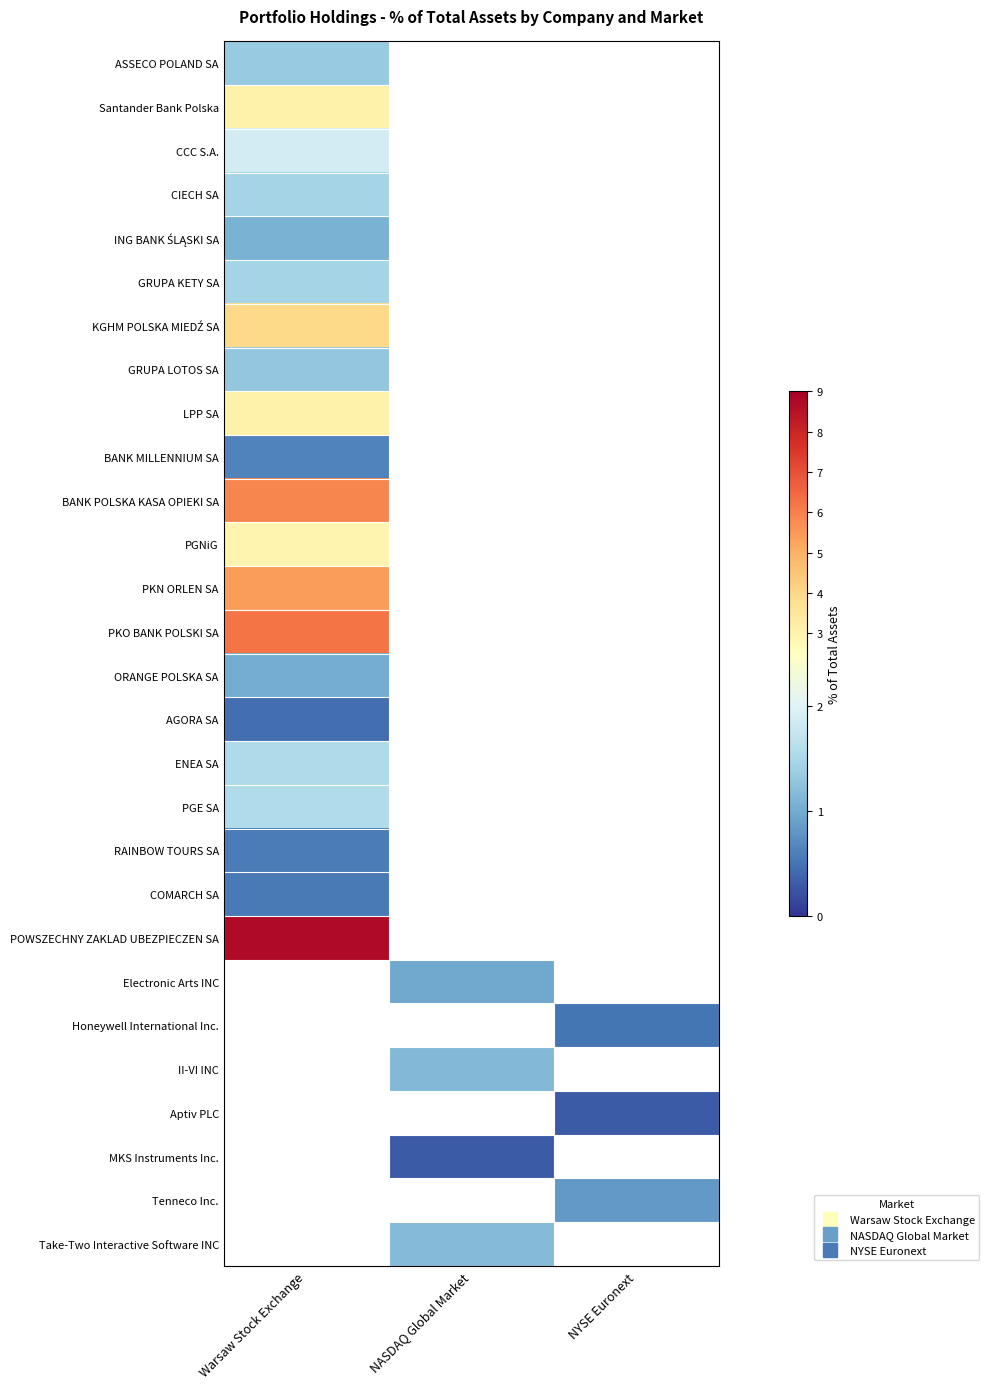

Count the number of data series in this chart.

28